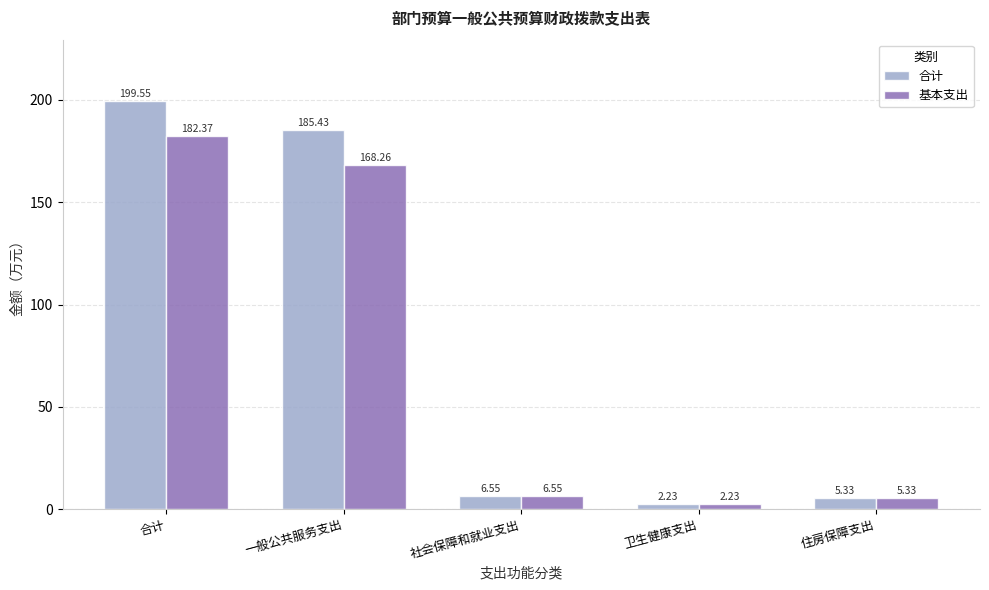

What is the sum of all 基本支出 values?

364.7